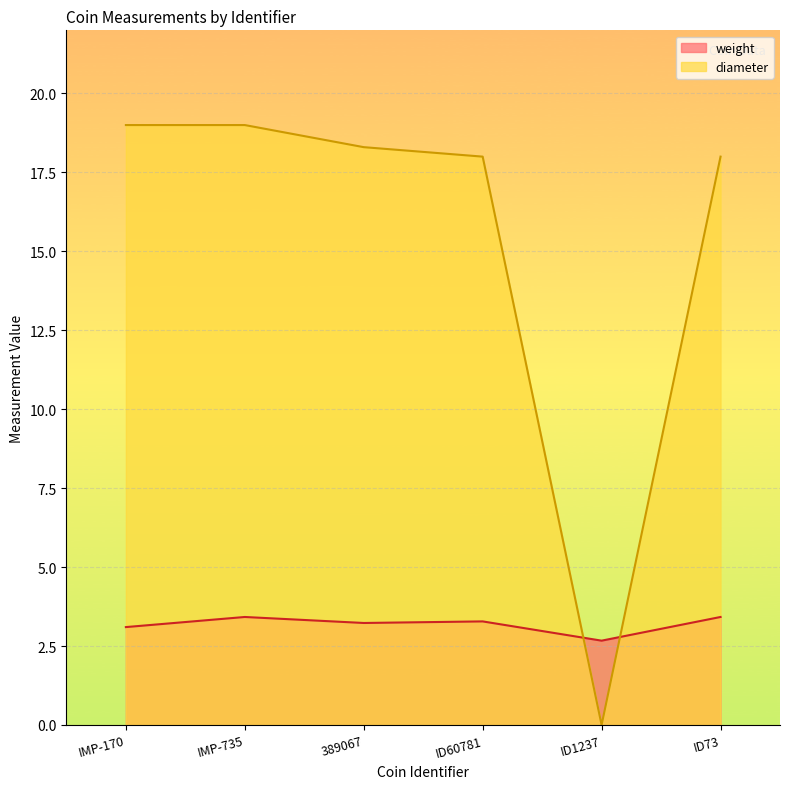

At which label is diameter closest to 9?

ID60781